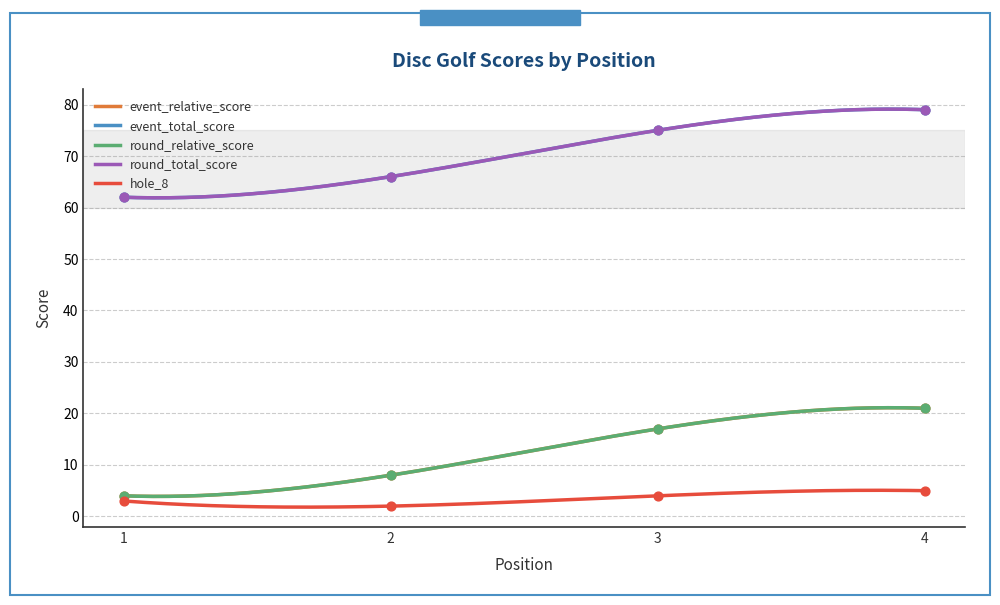

At which category is the sum across all series the highest?

4